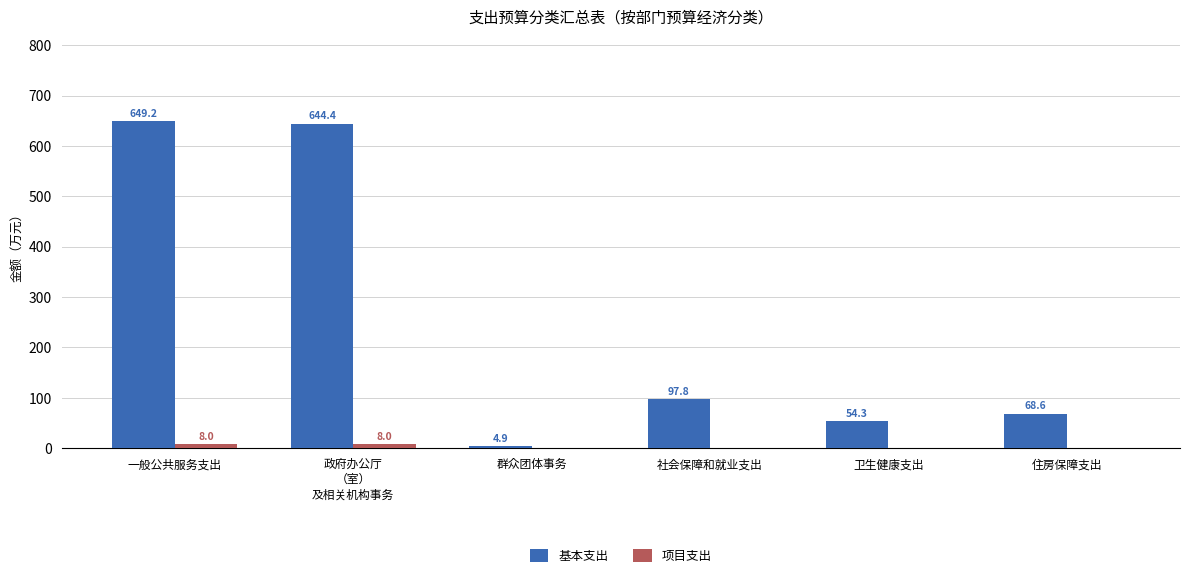

At which category is the sum across all series the highest?

一般公共服务支出